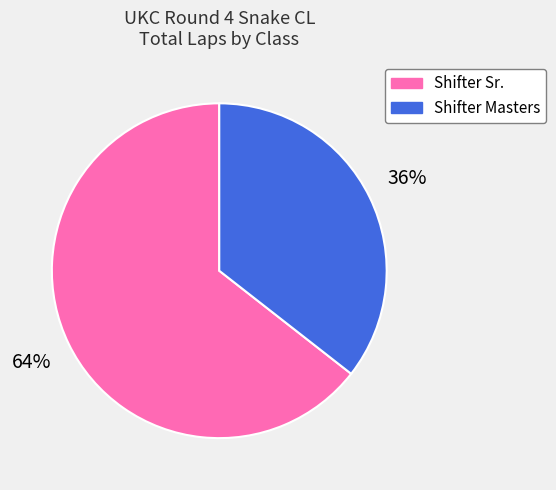

What percentage is the Shifter Sr. slice, to the nearest percent?

64%